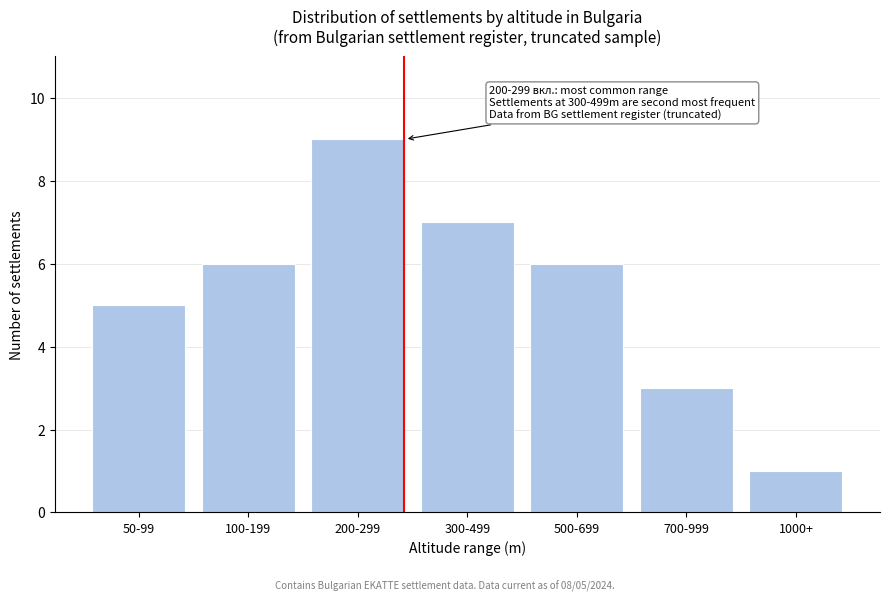

Reading left to right, list all the values displayed in this chart.

5	6	9	7	6	3	1